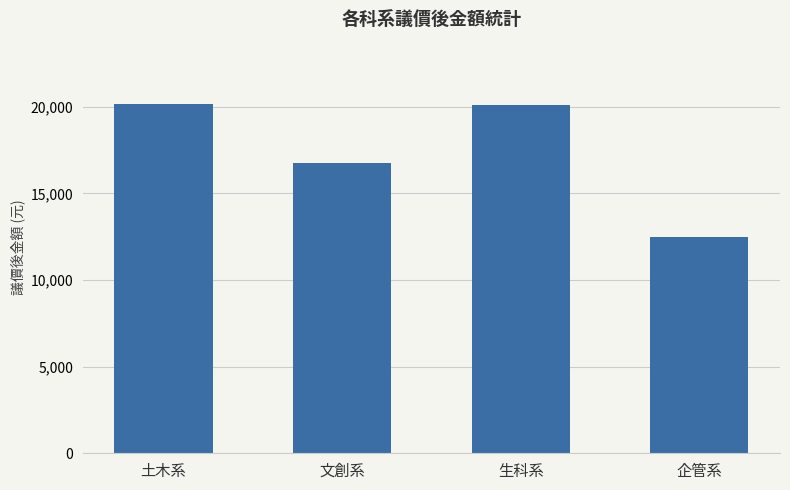

Read the value at 企管系, to the nearest 10.

12490